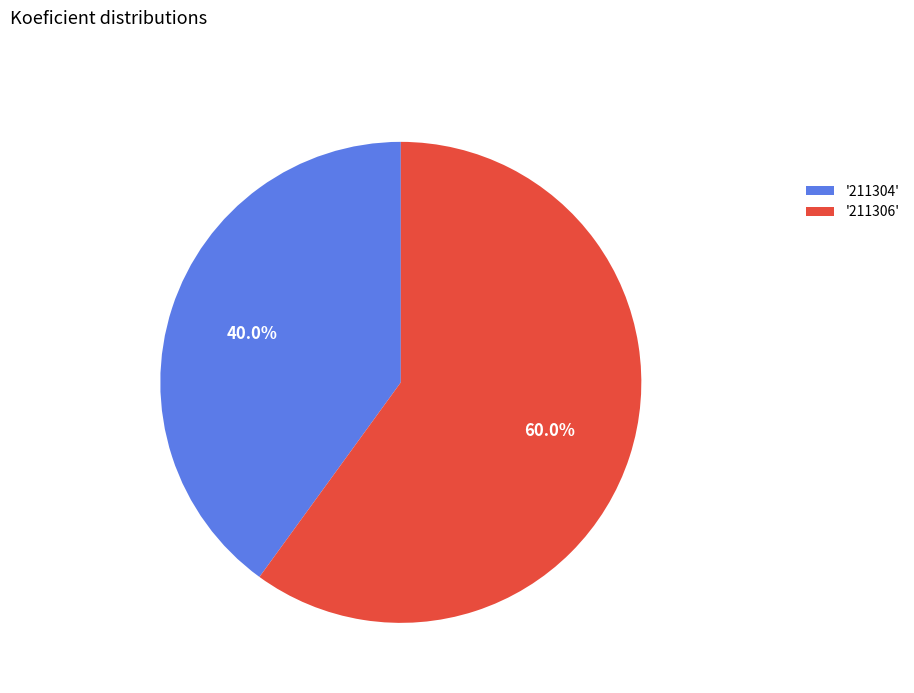

Is there any slice that represents more than half of the pie?

Yes